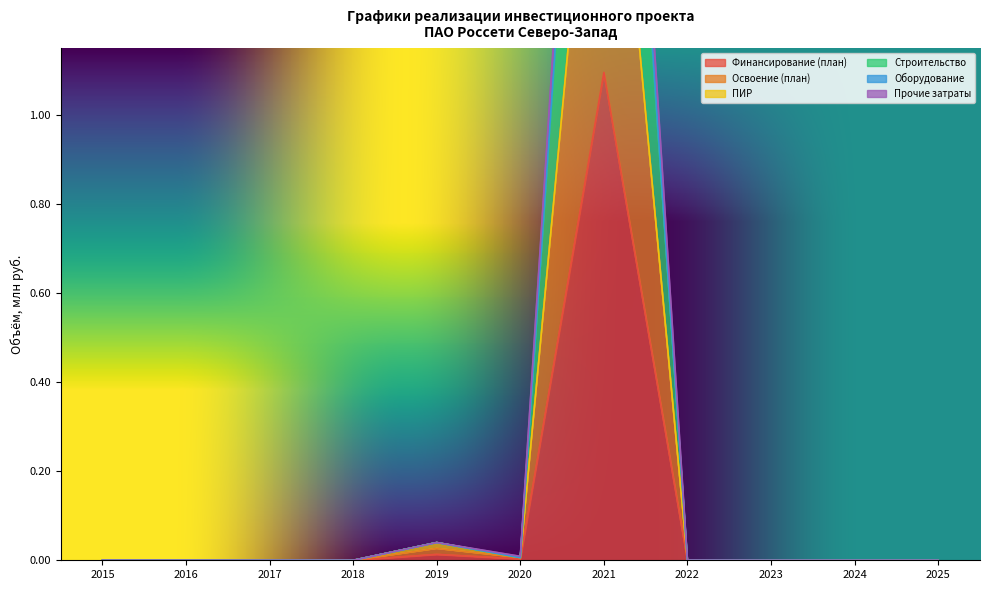

How many categories are shown in the chart?

11